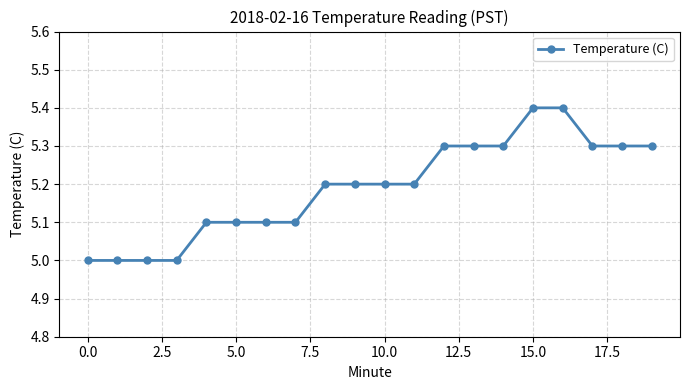

Reading left to right, transcribe all the data shown in this chart.

5.0	5.0	5.0	5.0	5.1	5.1	5.1	5.1	5.2	5.2	5.2	5.2	5.3	5.3	5.3	5.4	5.4	5.3	5.3	5.3